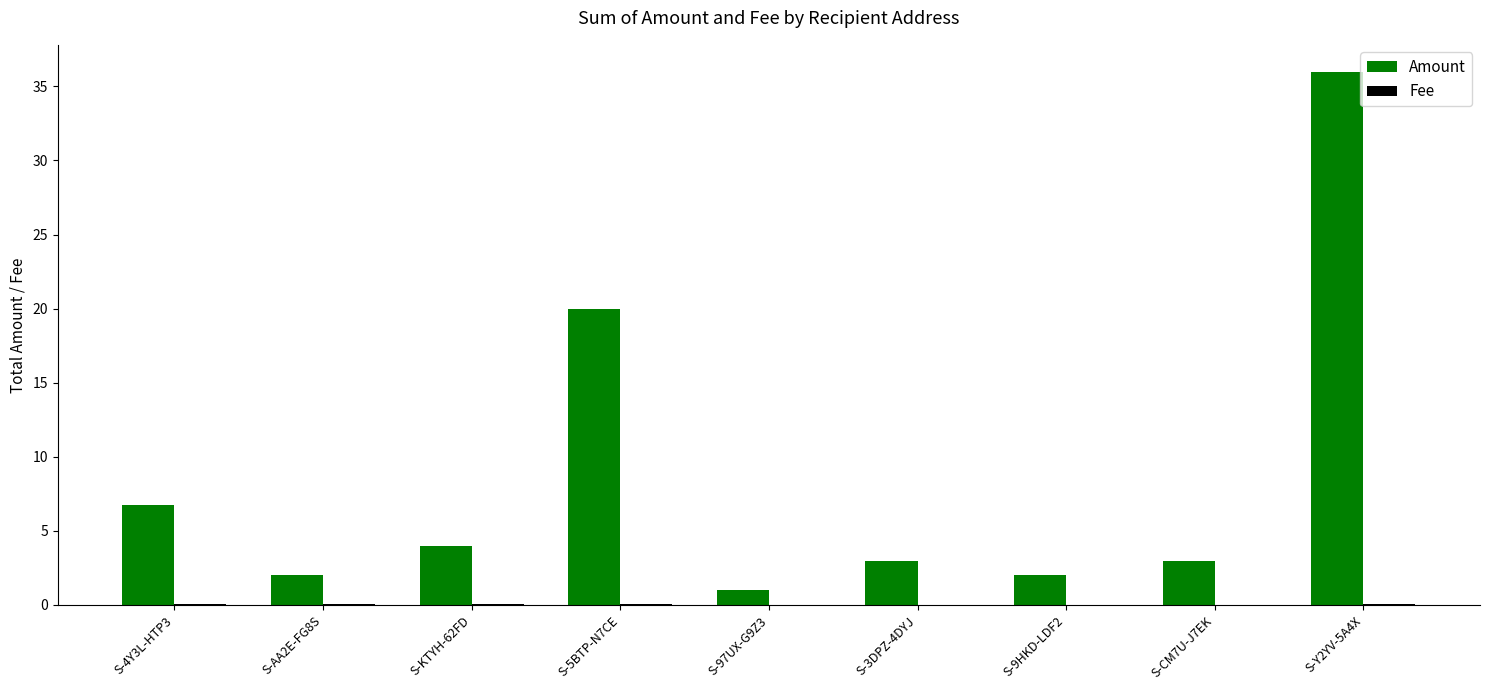

What is the sum of all Amount values?

77.7